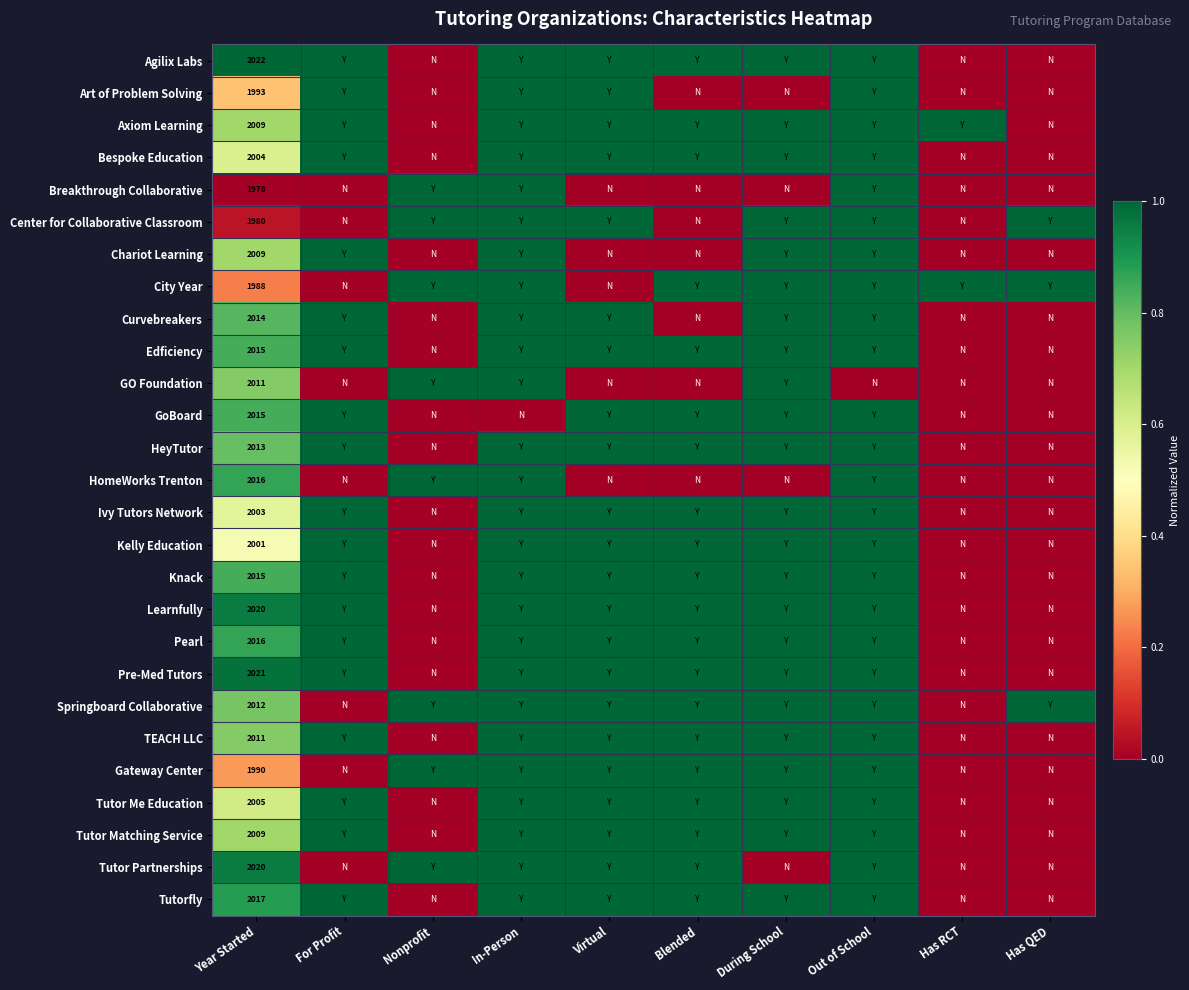

What is the total value across all series at Year Started?

54207